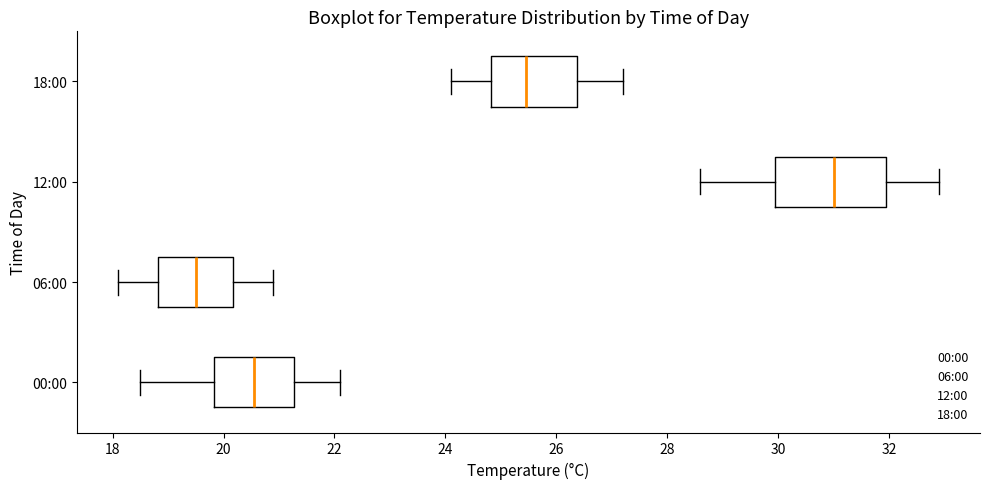

Reading bottom to top, transcribe this box plot: for each box, give where its median line is, the range the box spans, and where its two whiskers end, as read against the x-axis. The values are not printed on the chart, so give them approximately, as read against the axis.

00:00: median 20.6, box 19.8 to 21.2, whiskers 18.6 to 22.2
06:00: median 19.6, box 18.8 to 20.2, whiskers 18.2 to 21.0
12:00: median 31.0, box 30.0 to 32.0, whiskers 28.6 to 33.0
18:00: median 25.4, box 24.8 to 26.4, whiskers 24.2 to 27.2